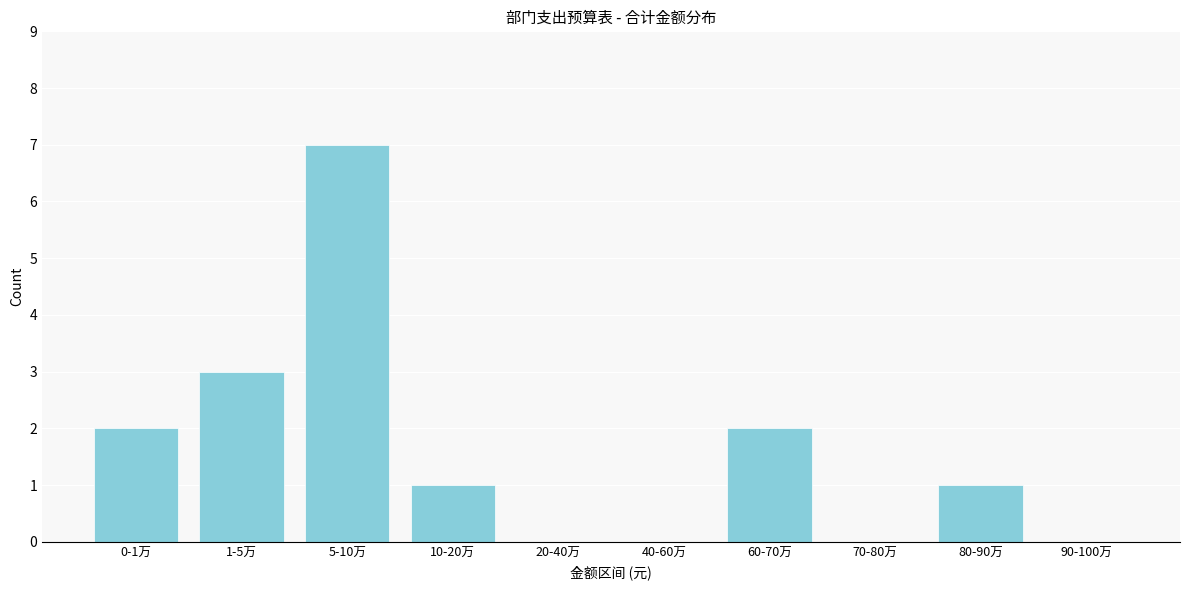

Reading right to left, extract all data points from this chart.

90-100万=0	80-90万=1	70-80万=0	60-70万=2	40-60万=0	20-40万=0	10-20万=1	5-10万=7	1-5万=3	0-1万=2